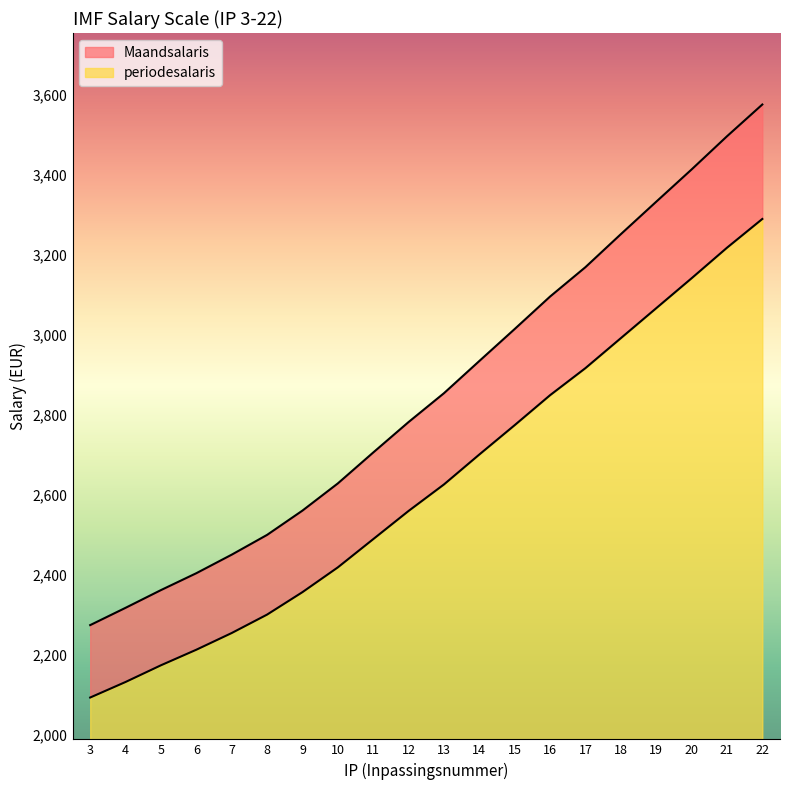

True or false: periodesalaris and Maandsalaris cross at least once.

False